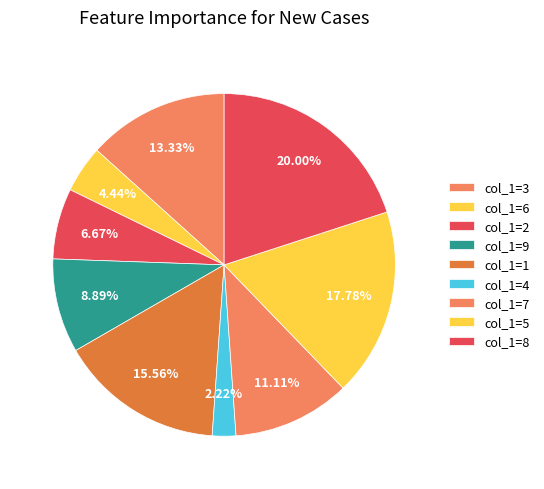

Count the number of slices in the pie.

9